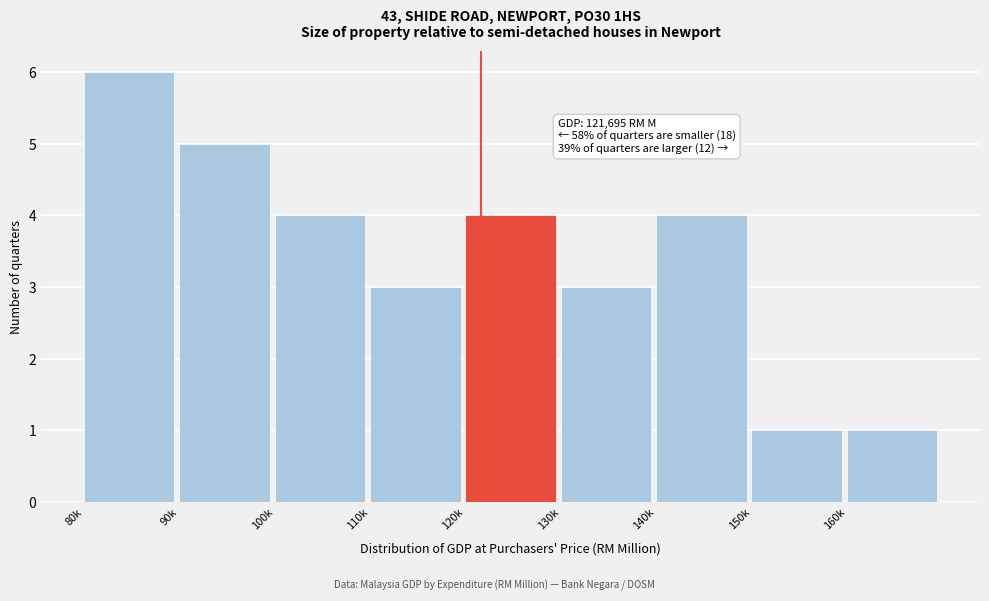

Reading left to right, list all the values displayed in this chart.

80k=6	90k=5	100k=4	110k=3	120k=4	130k=3	140k=4	150k=1	160k=1